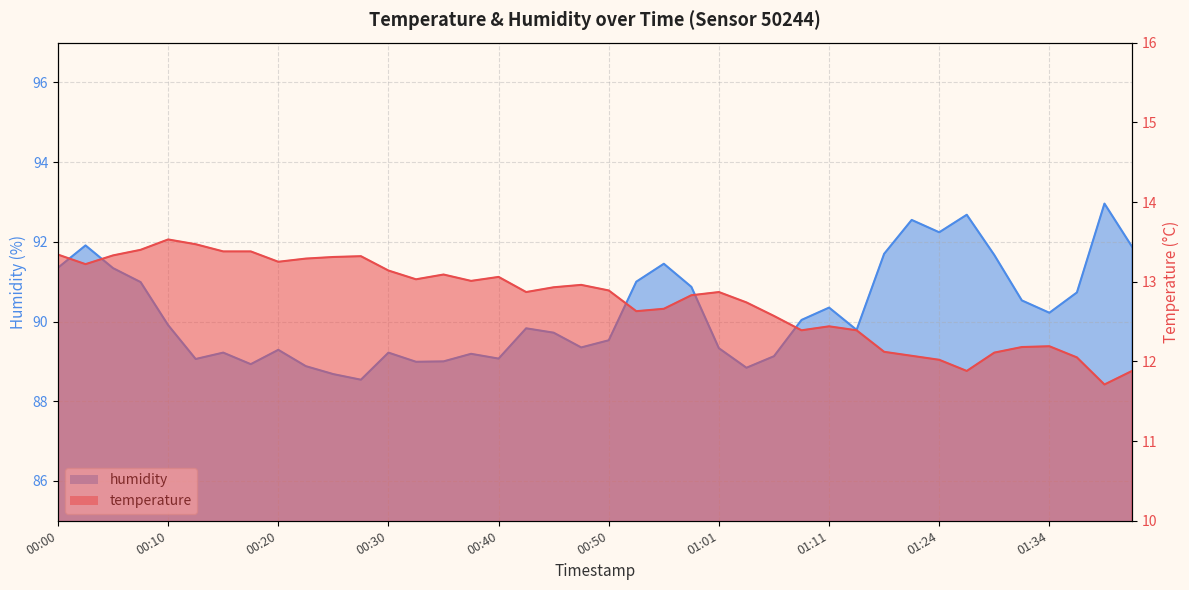

Which series changed the most between 00:58 and 01:36?

temperature